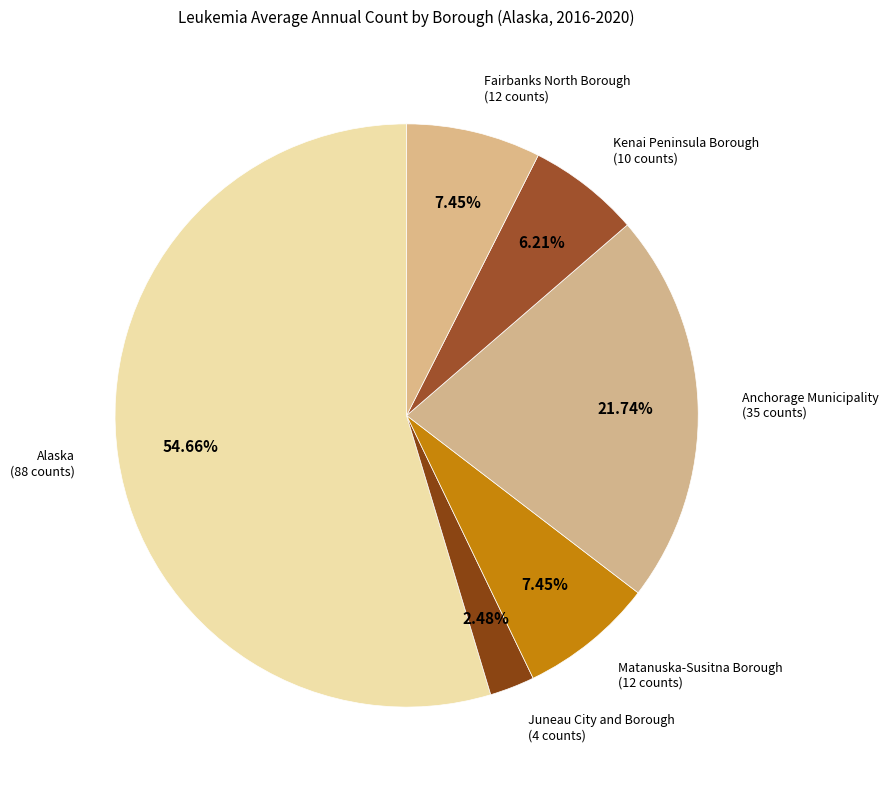

To the nearest percent, what is the difference between the Matanuska-Susitna Borough and Kenai Peninsula Borough slice percentages?

1%